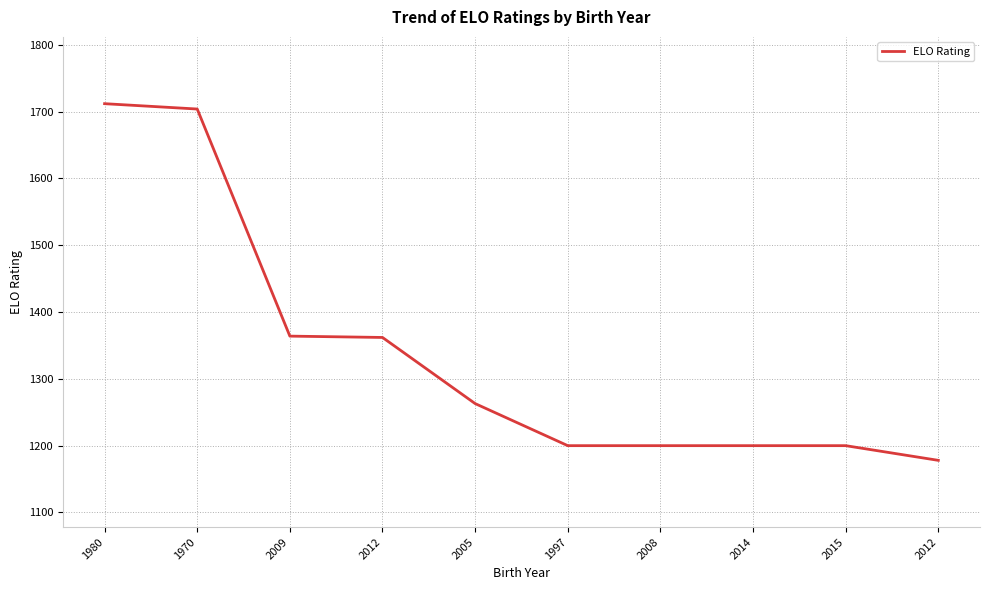

Where does the data first go above 1263?

1980